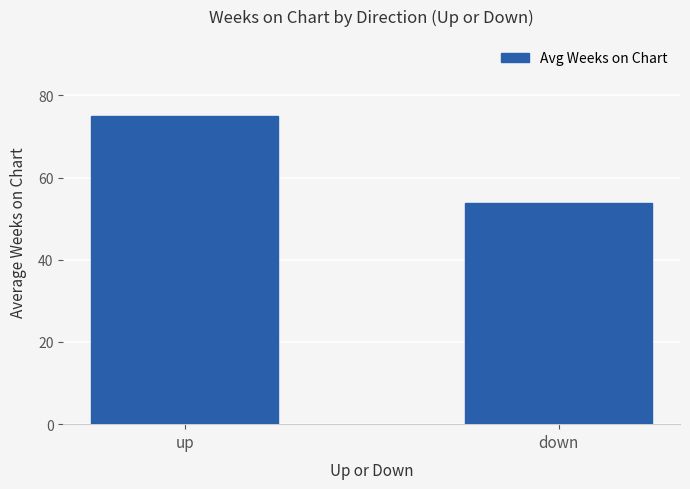

At which category does the chart reach its peak across all series?

up